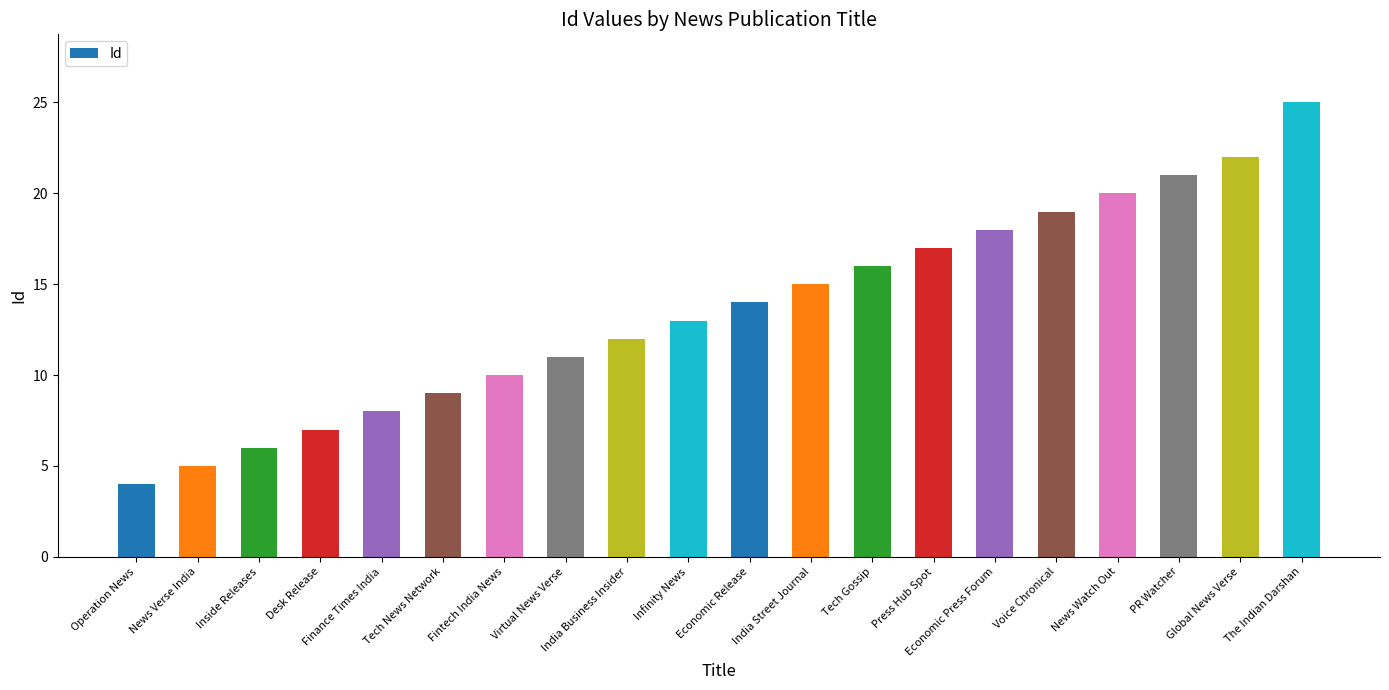

Does the chart contain any negative values?

No